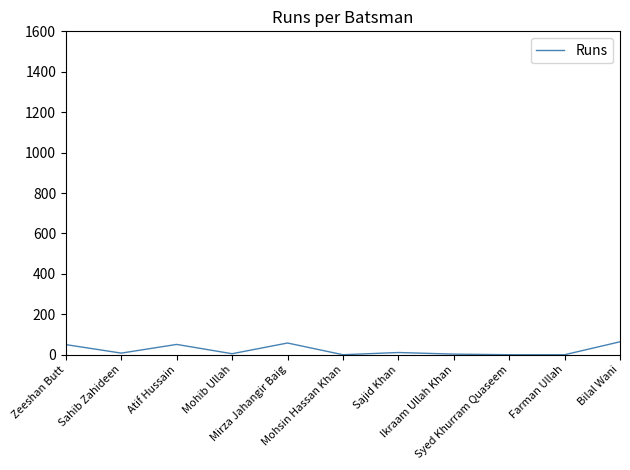

What is the greatest value displayed?

64